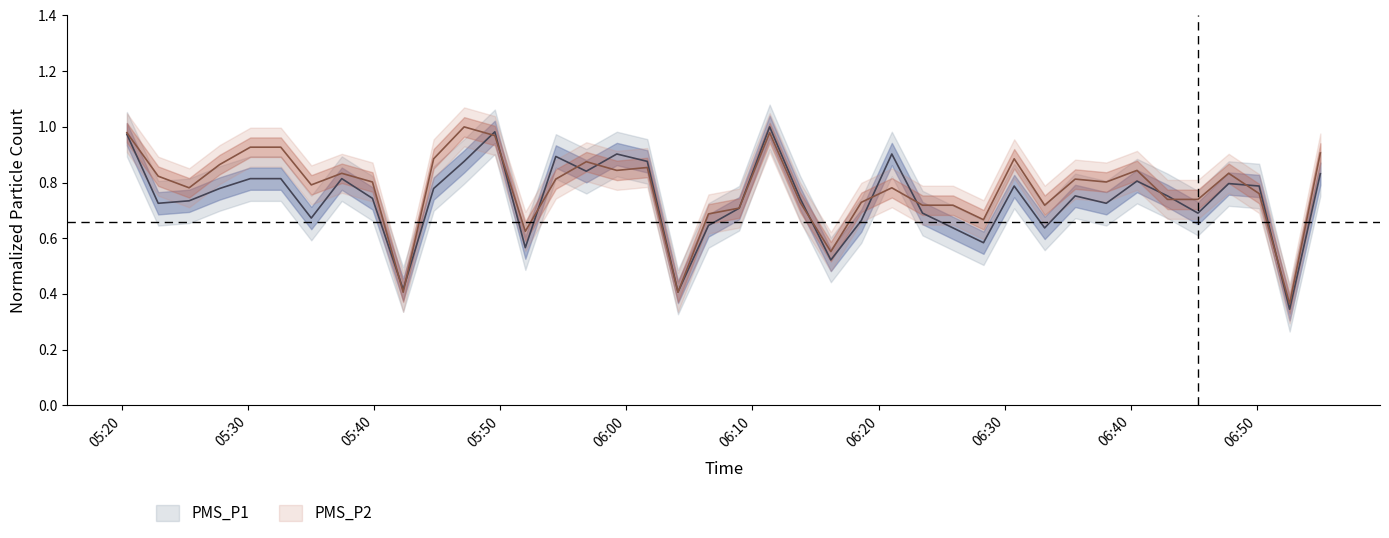

Rank the series at 2023/05/31 05:22:54 from highest to lowest value.

PMS_P2, PMS_P1